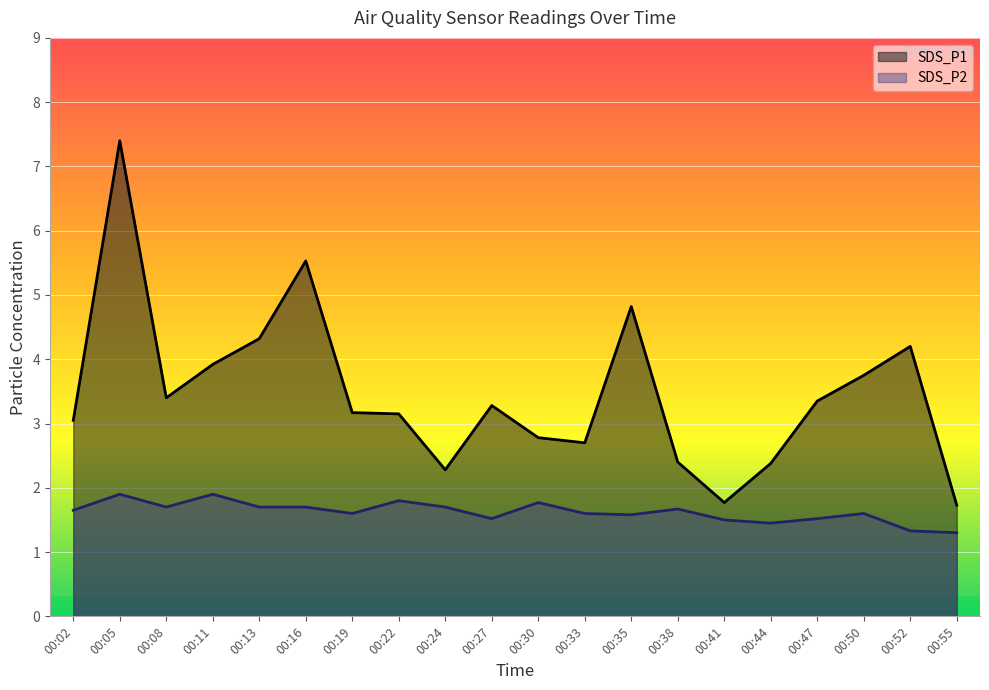

Between 00:47 and 00:52, which is larger?

00:52